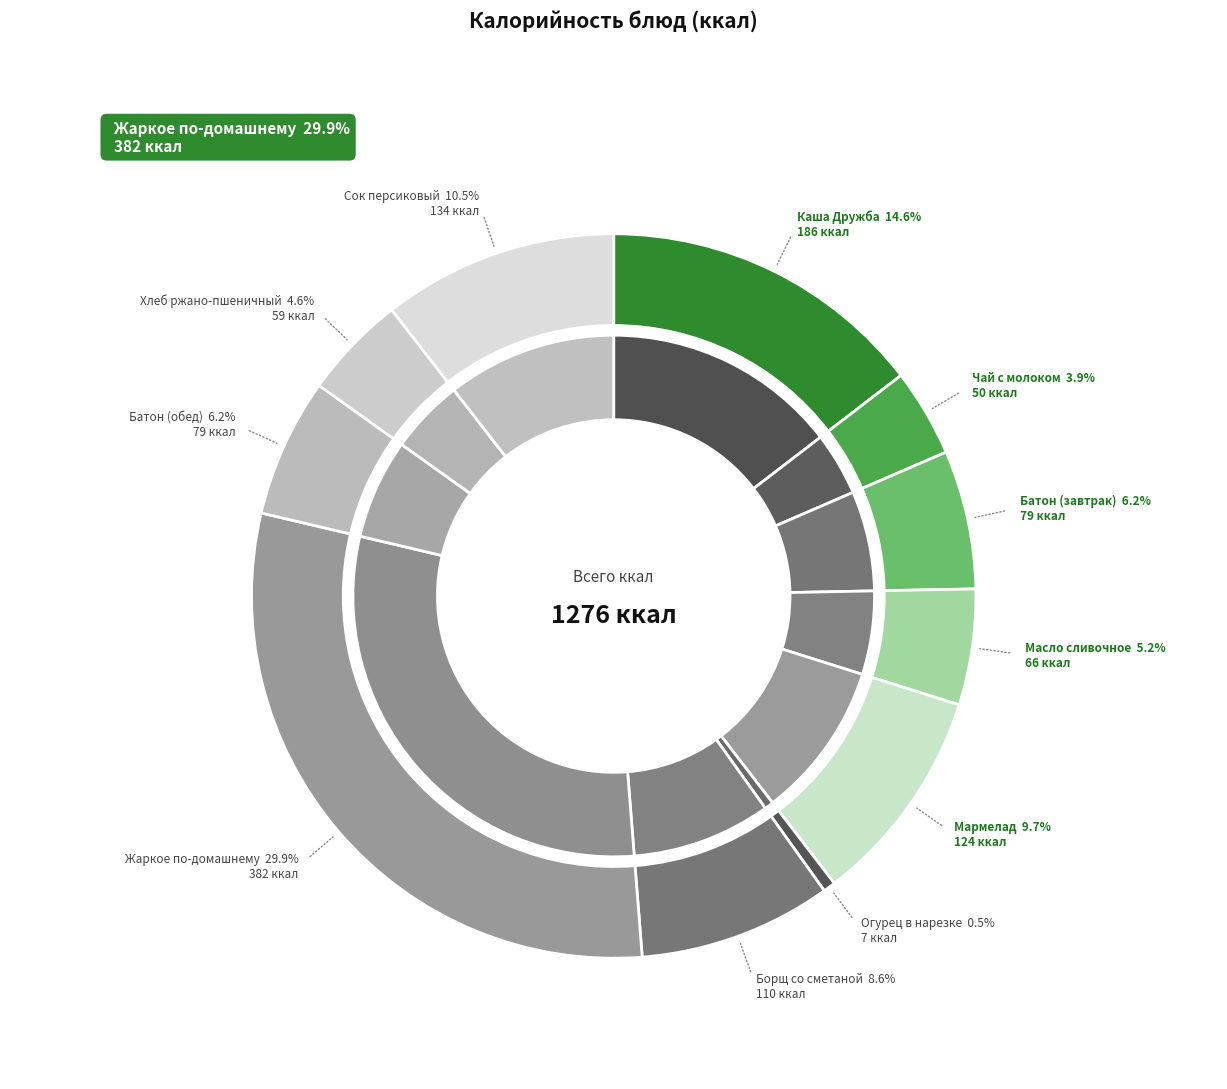

To the nearest percent, what portion does Огурец в нарезке represent?

1%